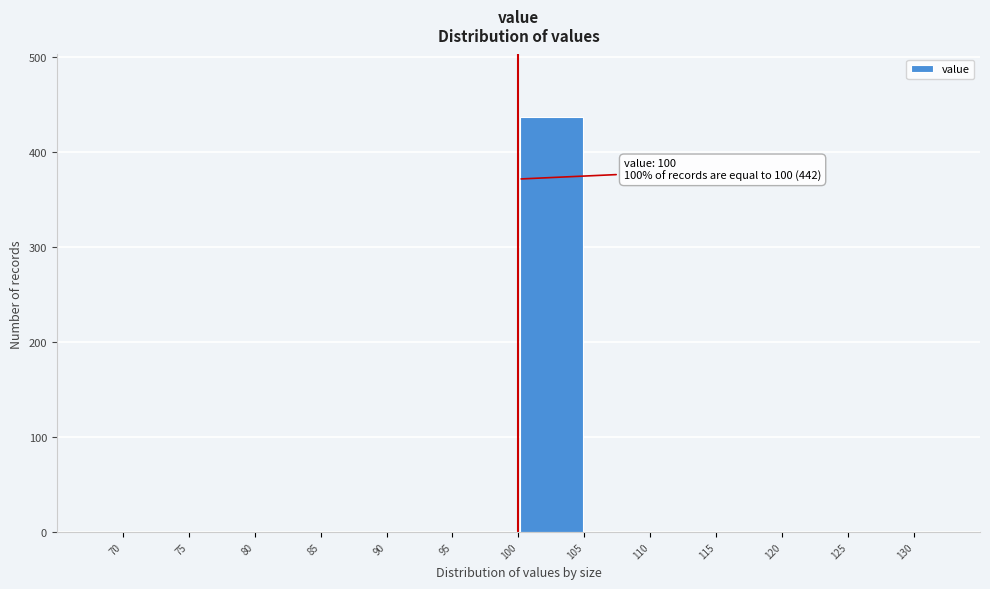

Over which range of the x-axis is the bar tallest?

100 to 105